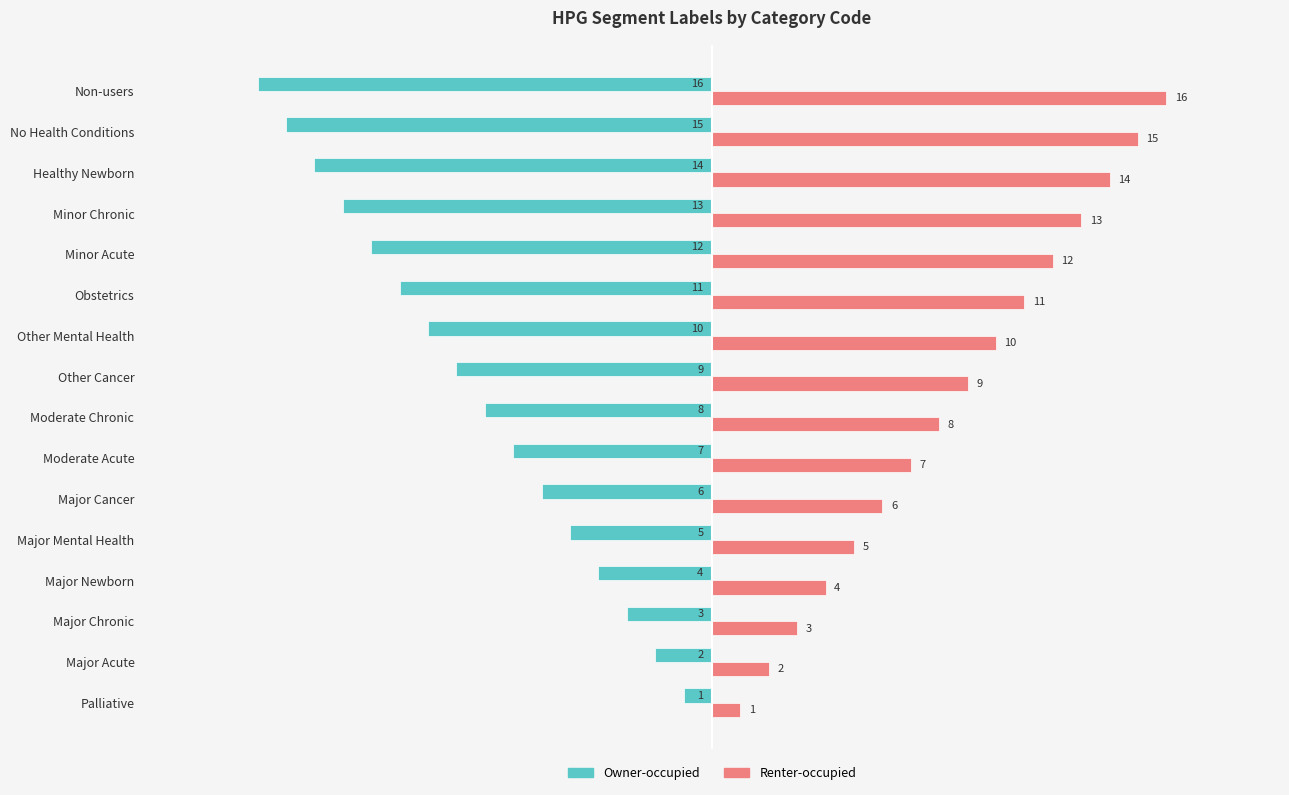

How many values in the Owner-occupied series are below -8?

8